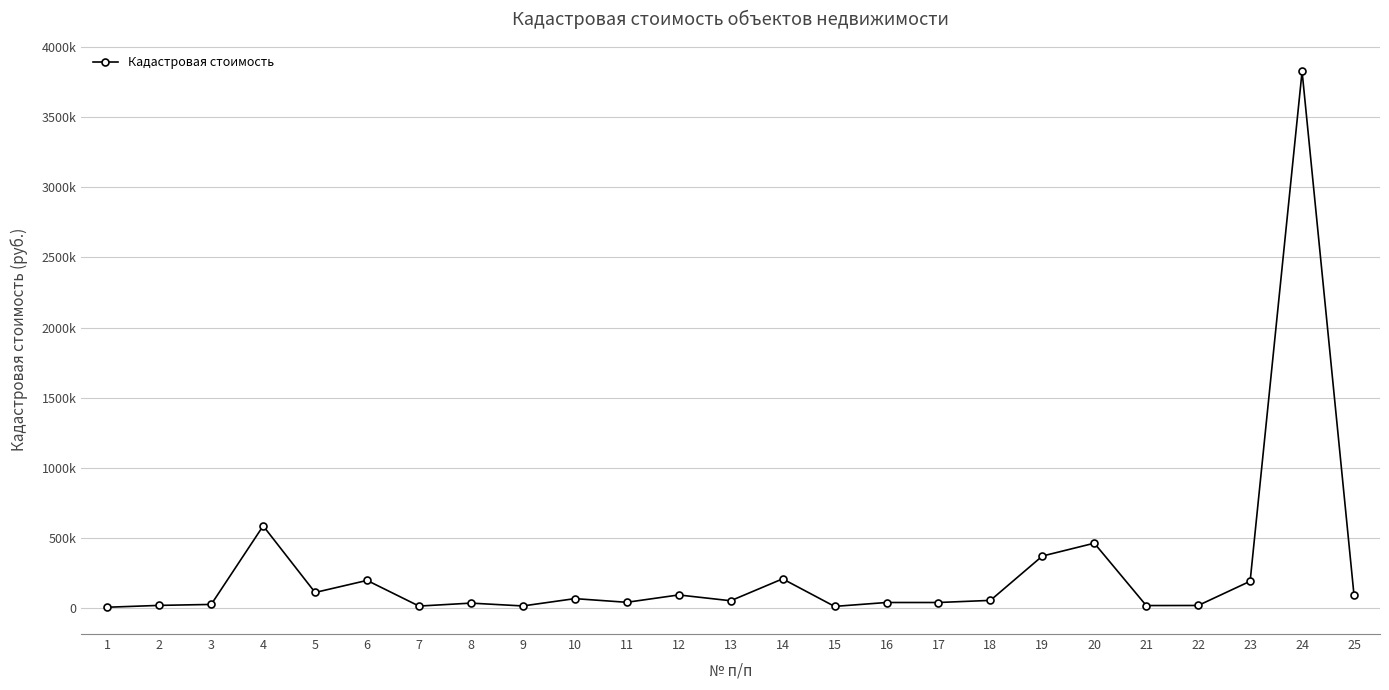

What is the greatest value displayed?

3825052.6